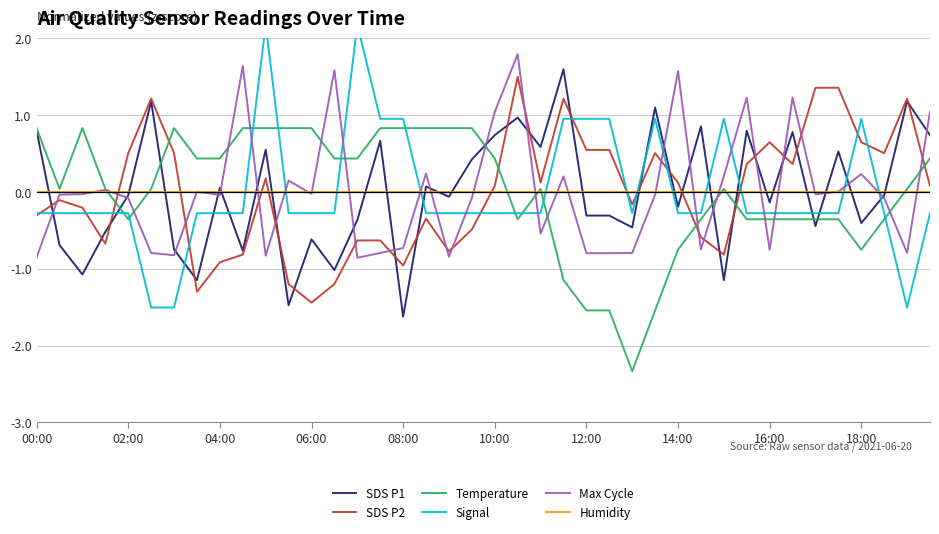

What is the value of the SDS P2 point at the 9th from the left?

-0.9